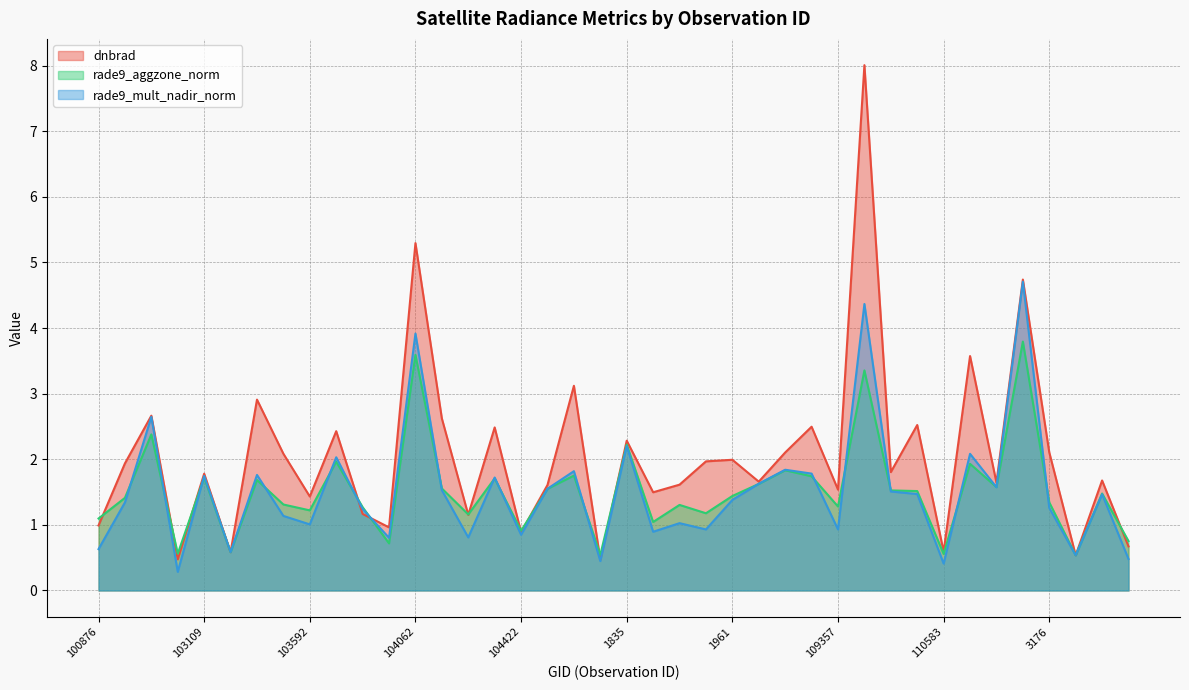

Which series has the largest range (max minus min)?

dnbrad